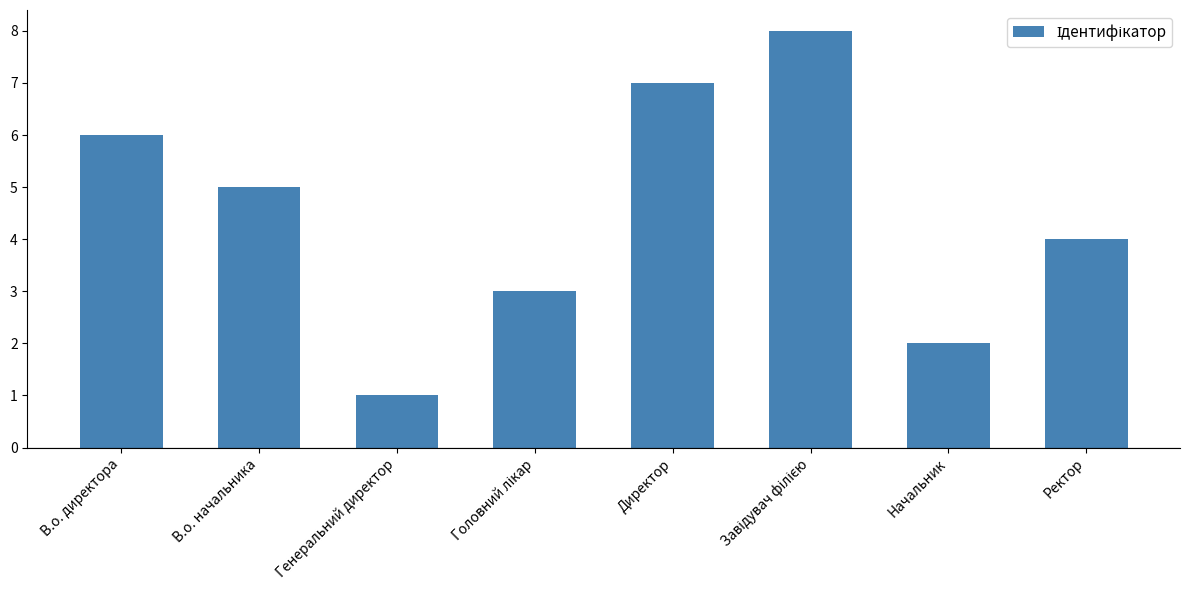

What is the difference between the maximum and minimum values?

7